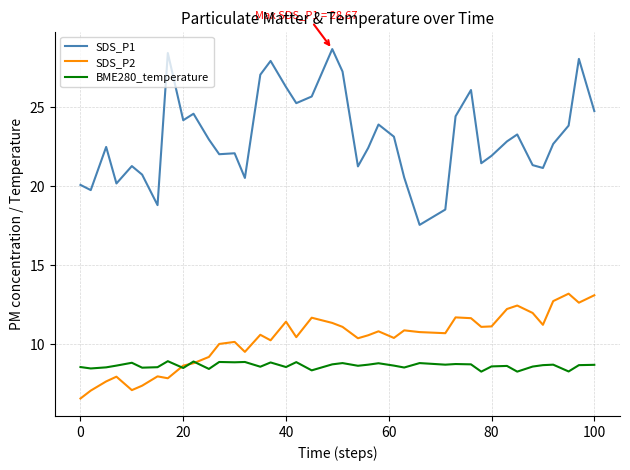

Which series has the largest total across all categories?

SDS_P1